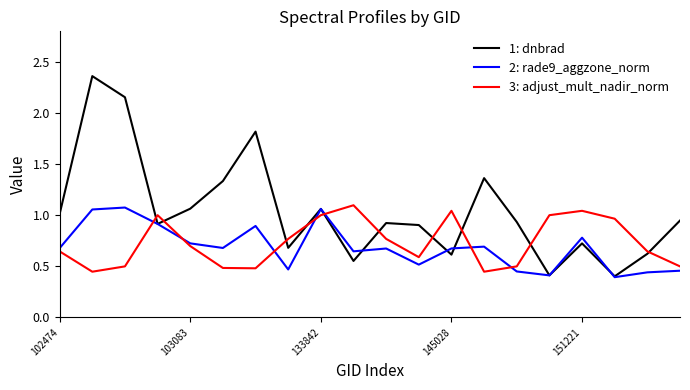

What is the difference between the maximum and minimum values in the 1: dnbrad series?

2.0